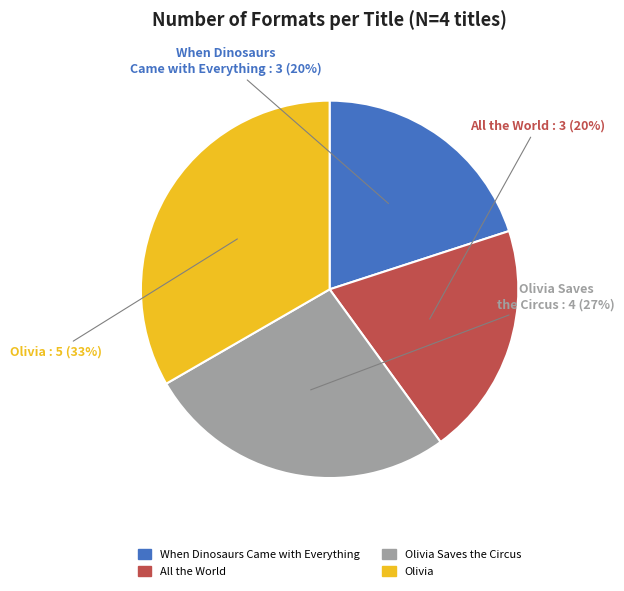

Does All the World represent more than half of the total?

No